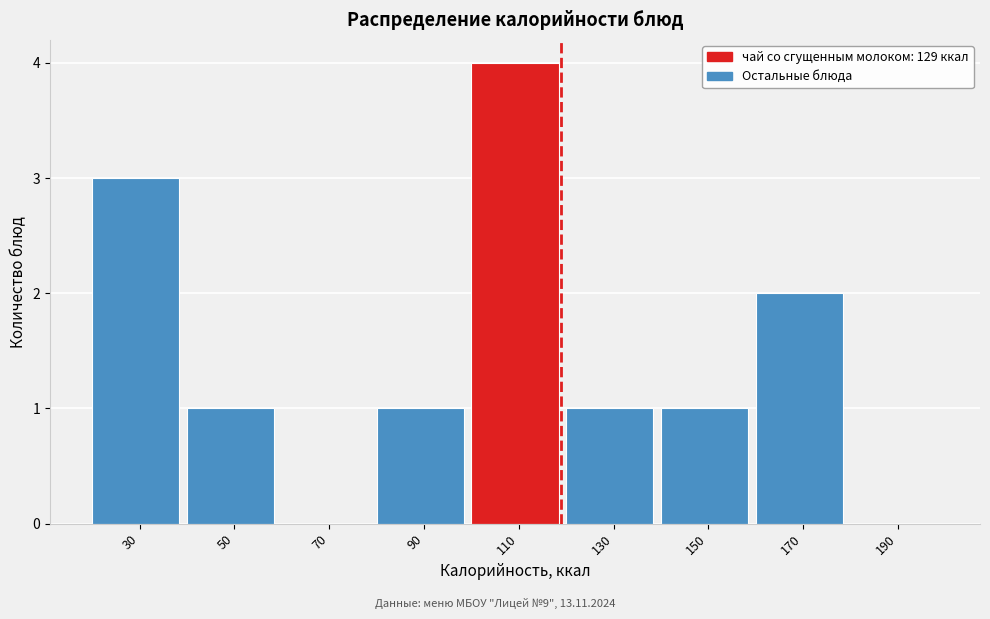

Reading left to right, list all the values displayed in this chart.

30=3	50=1	70=0	90=1	110=4	130=1	150=1	170=2	190=0